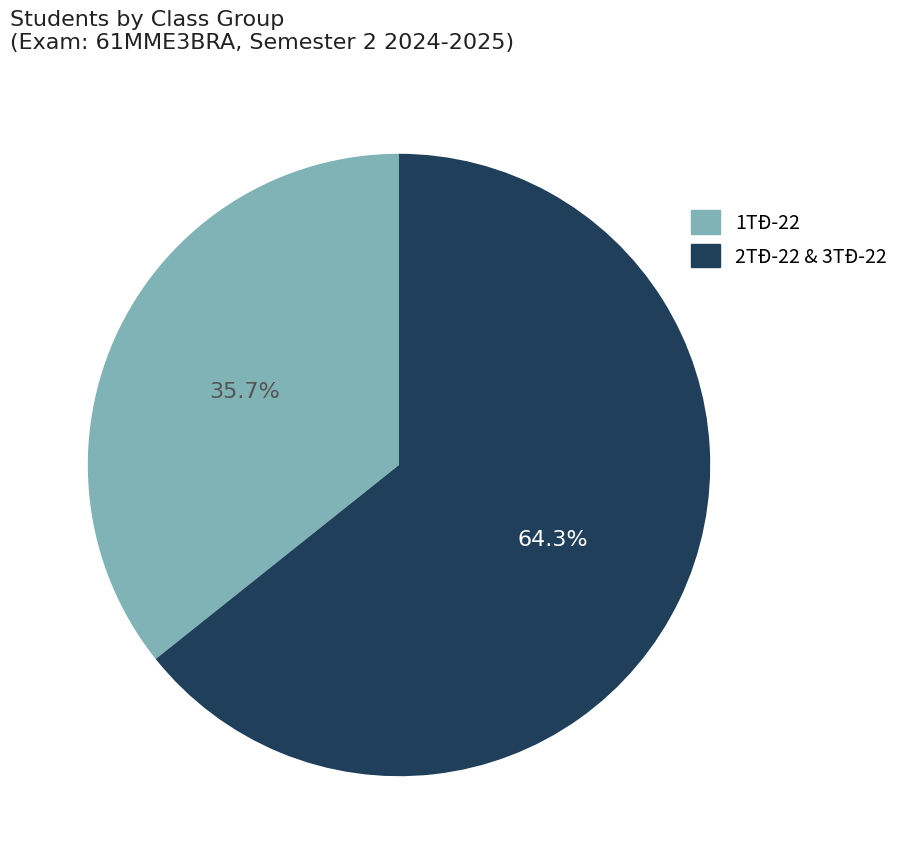

To the nearest percent, what is the average slice percentage?

50%